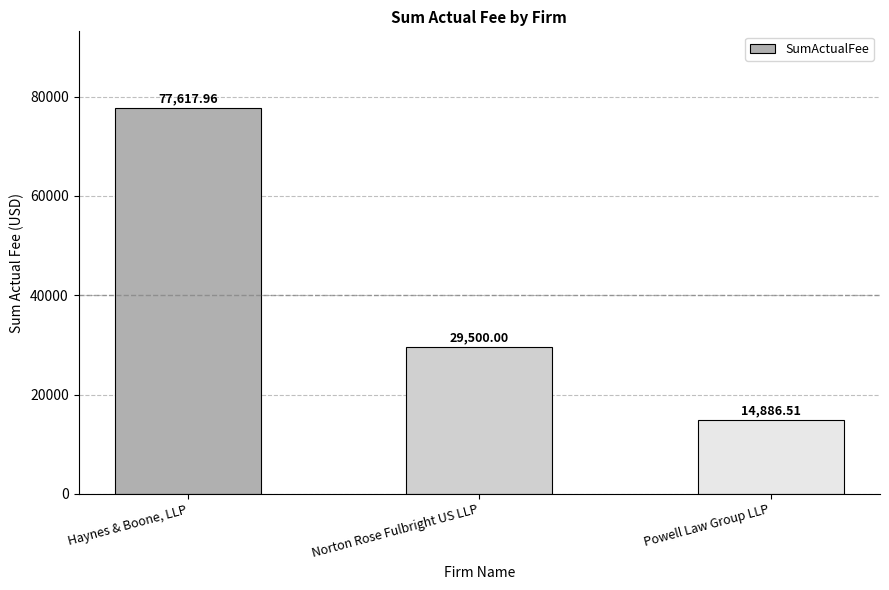

What is the change in value from Haynes & Boone, LLP to Norton Rose Fulbright US LLP?

-48118.0